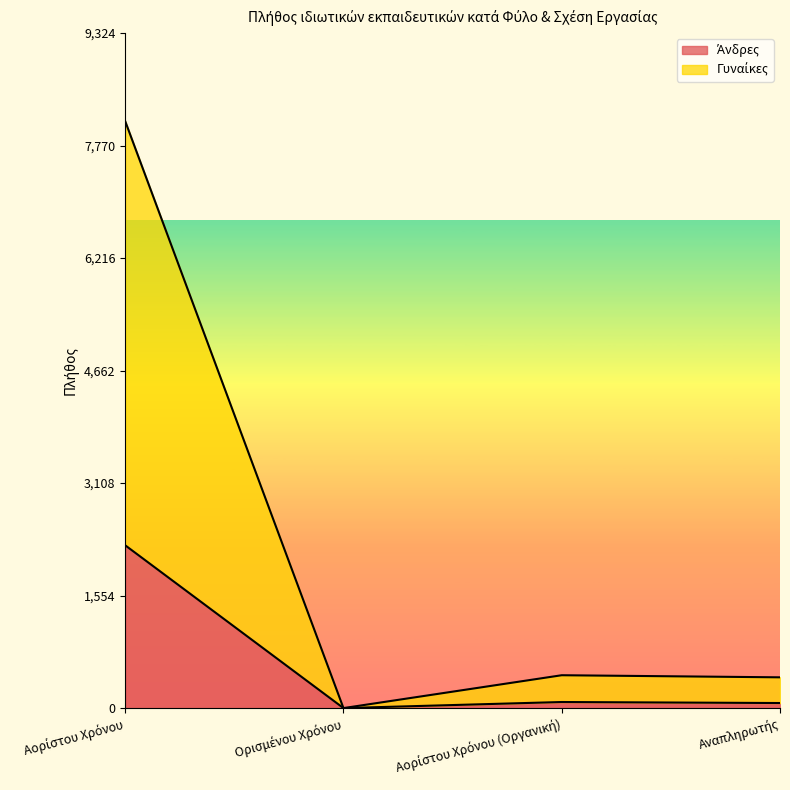

What is the highest value of the Γυναίκες series?

8108